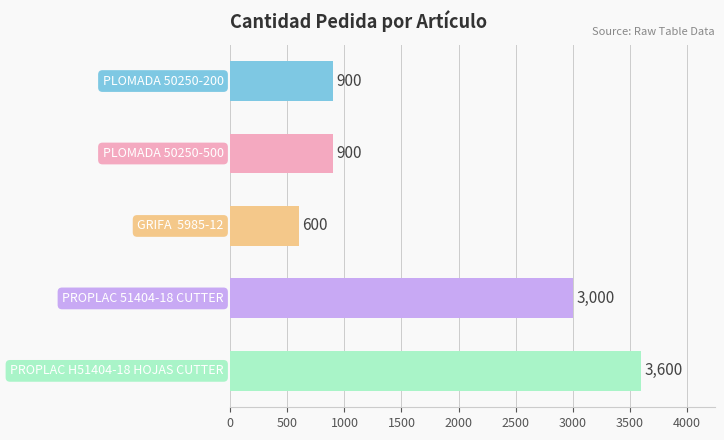

What is the maximum value shown in the chart?

3600